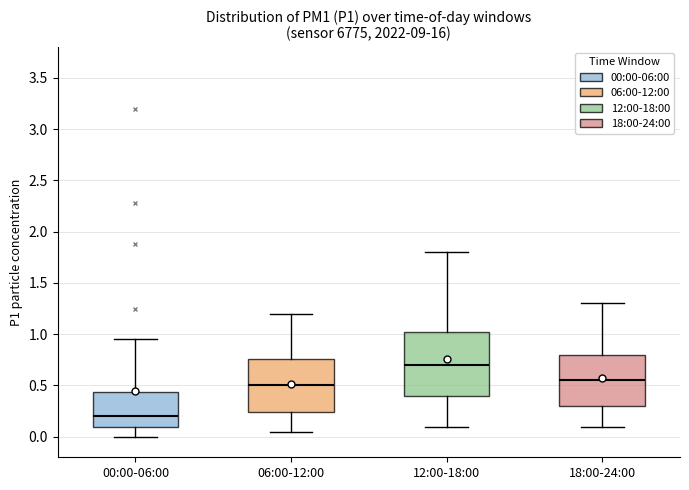

Which box's median line is the lowest?

00:00-06:00